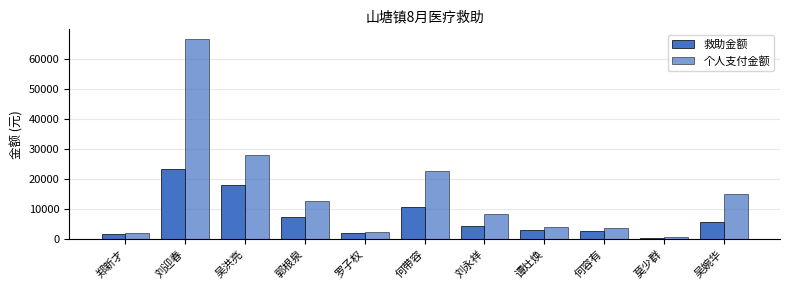

The 个人支付金额 series shows 11860.6 at 刘永祥. True or false?

False